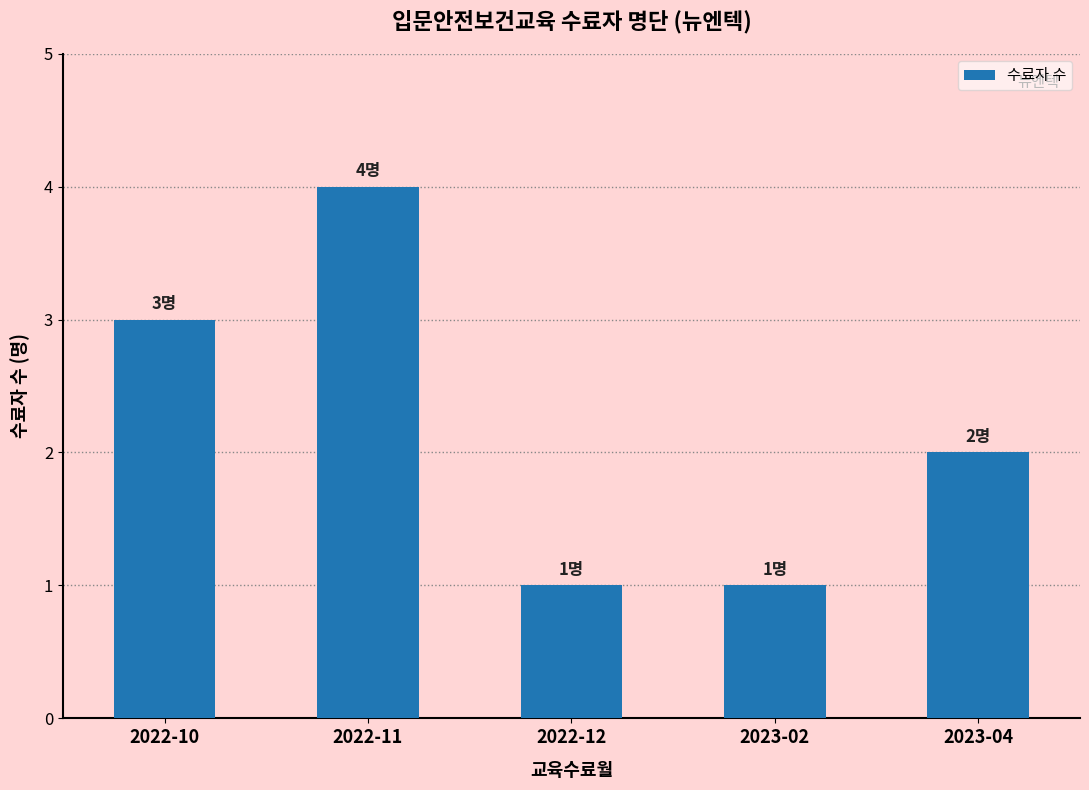

Is it true that the value at 2023-02 is 1?

True